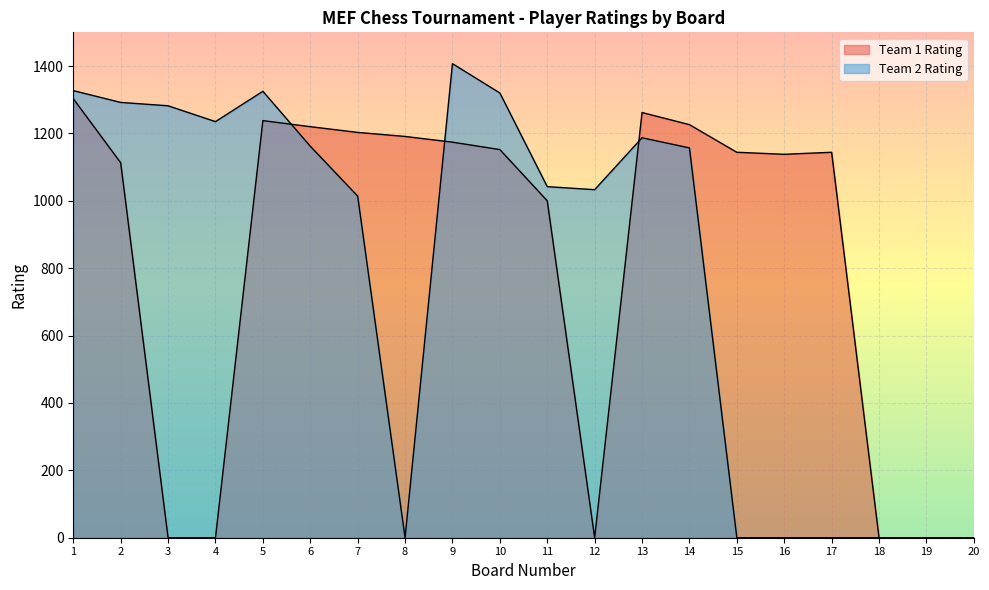

Rank the series by their average value, from lowest to highest.

Team 2 Rating, Team 1 Rating